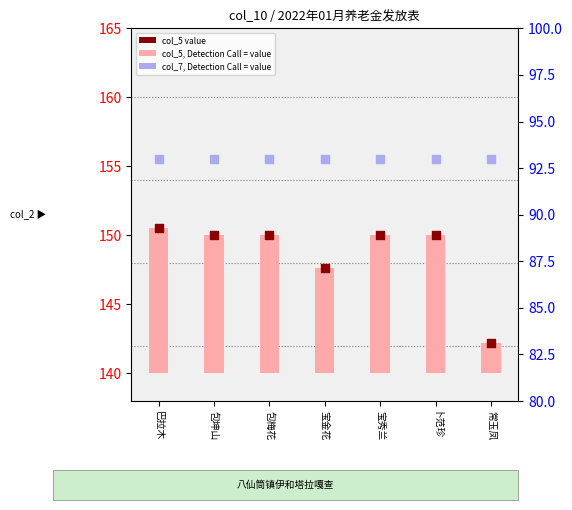

At how many categories does at least one series exceed 7?

7